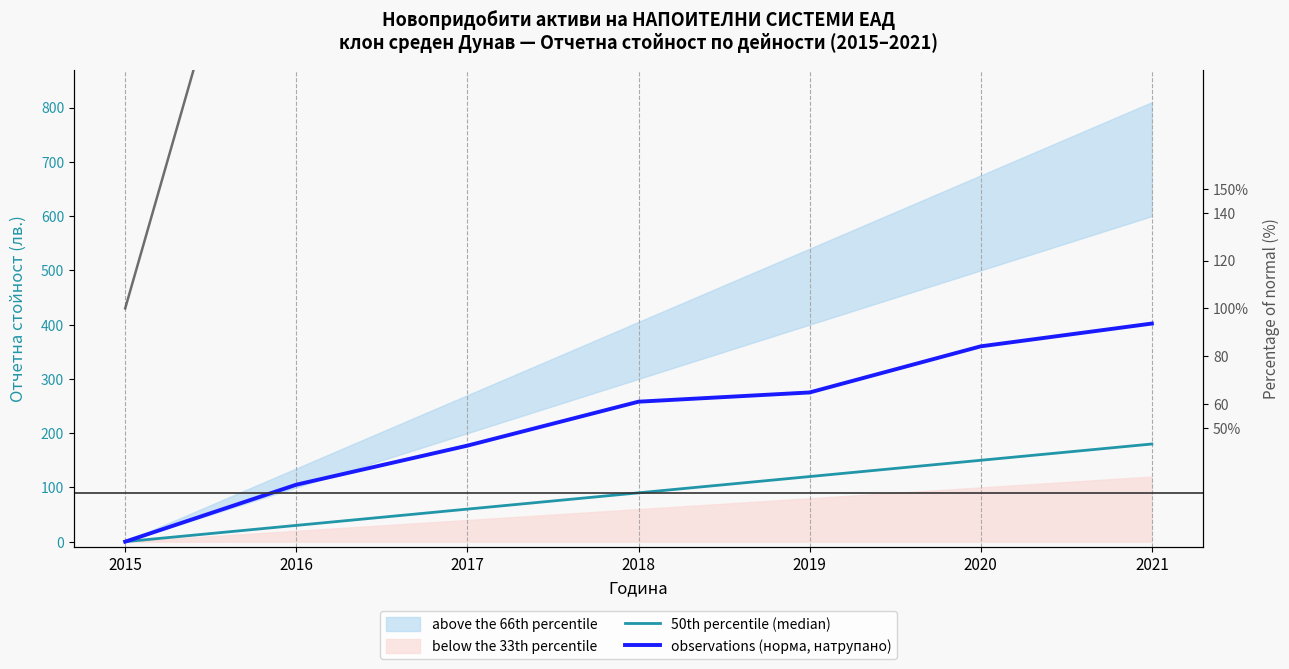

What is the average value of the % of normal series?

246.3